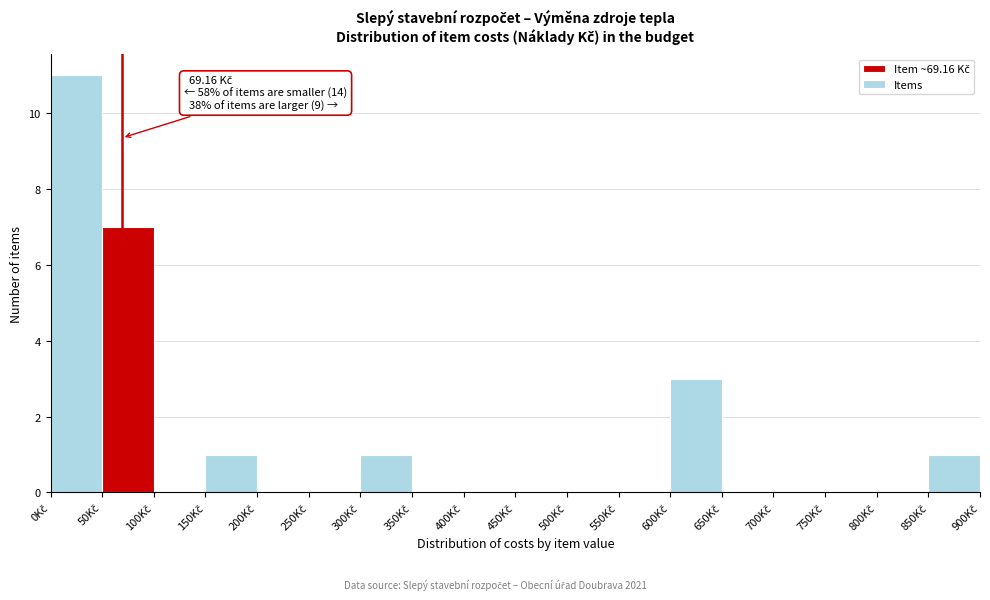

Which range on the x-axis has the tallest bar?

0 to 50